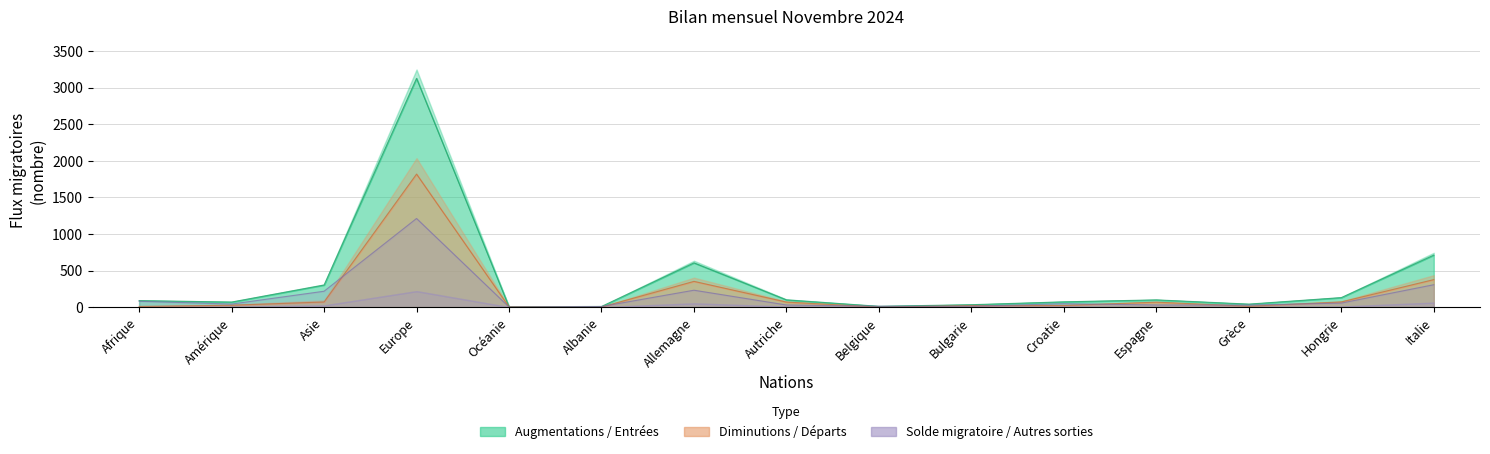

At which category does Augmentations reach its first local valley?

Amérique